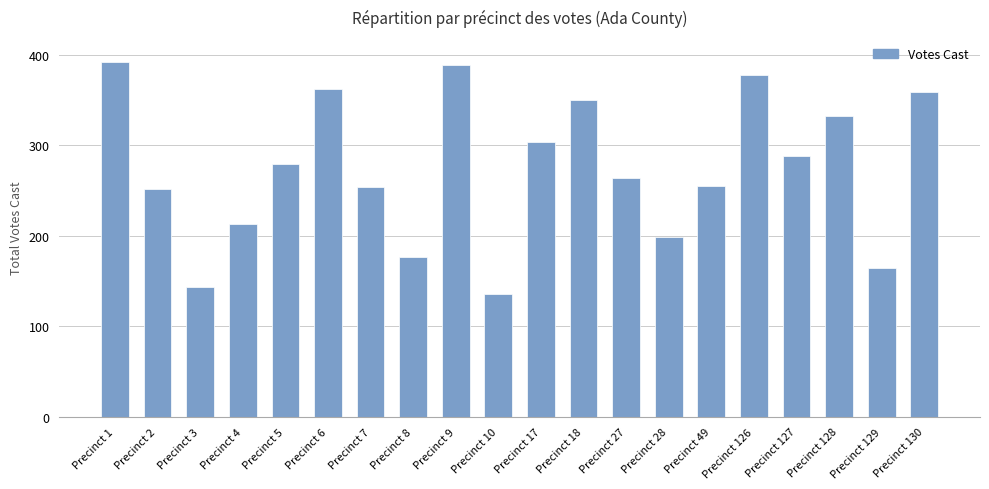

What is the approximate value at Precinct 129?

165